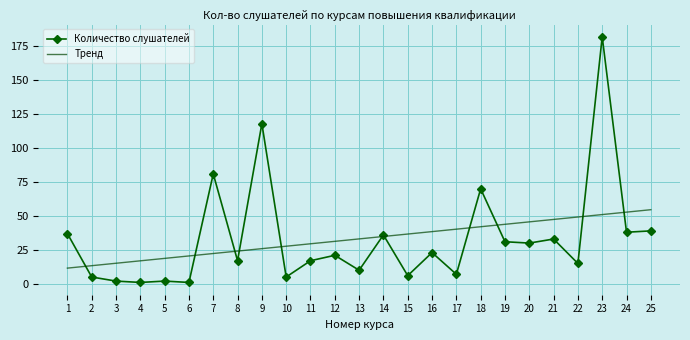

Is it true that Количество слушателей equals 33.0 at 21?

True